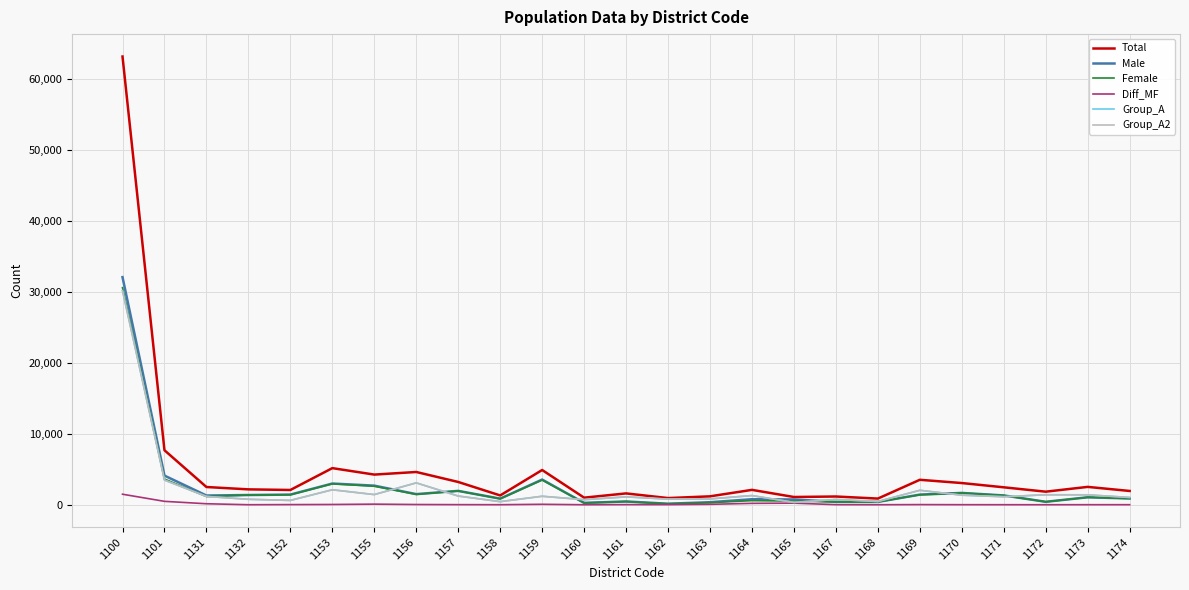

What are all the series names shown in the legend?

Total, Male, Female, Diff_MF, Group_A, Group_A2